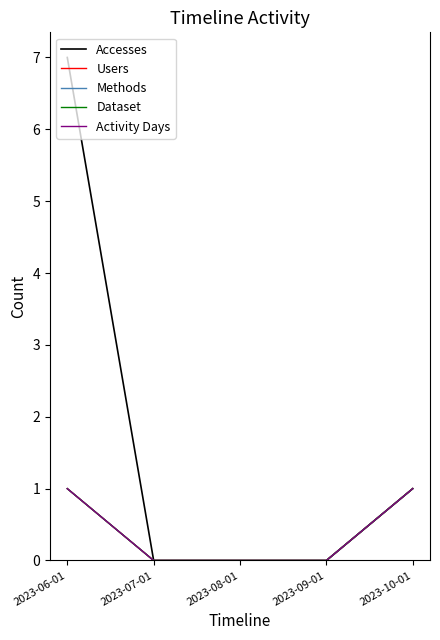

Which category has the lowest value across all series?

2023-07-01